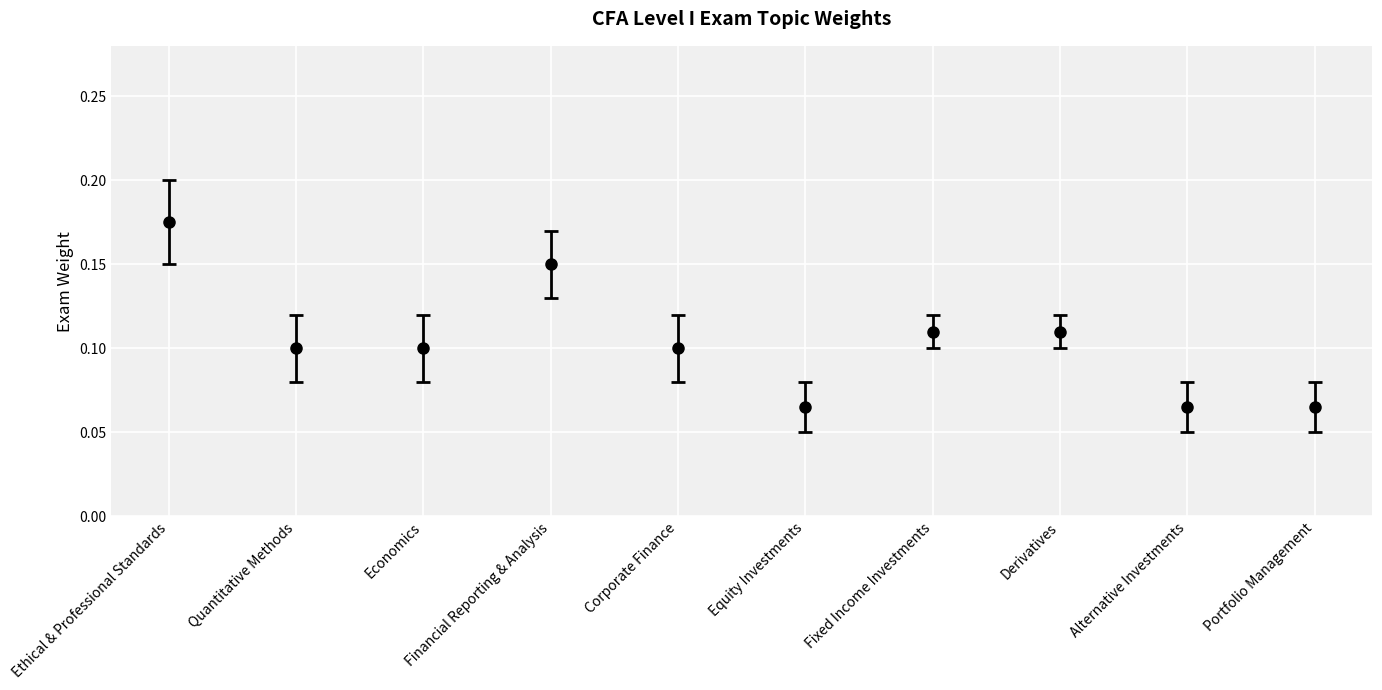

Is it true that the value at Equity Investments is 0.0?

False